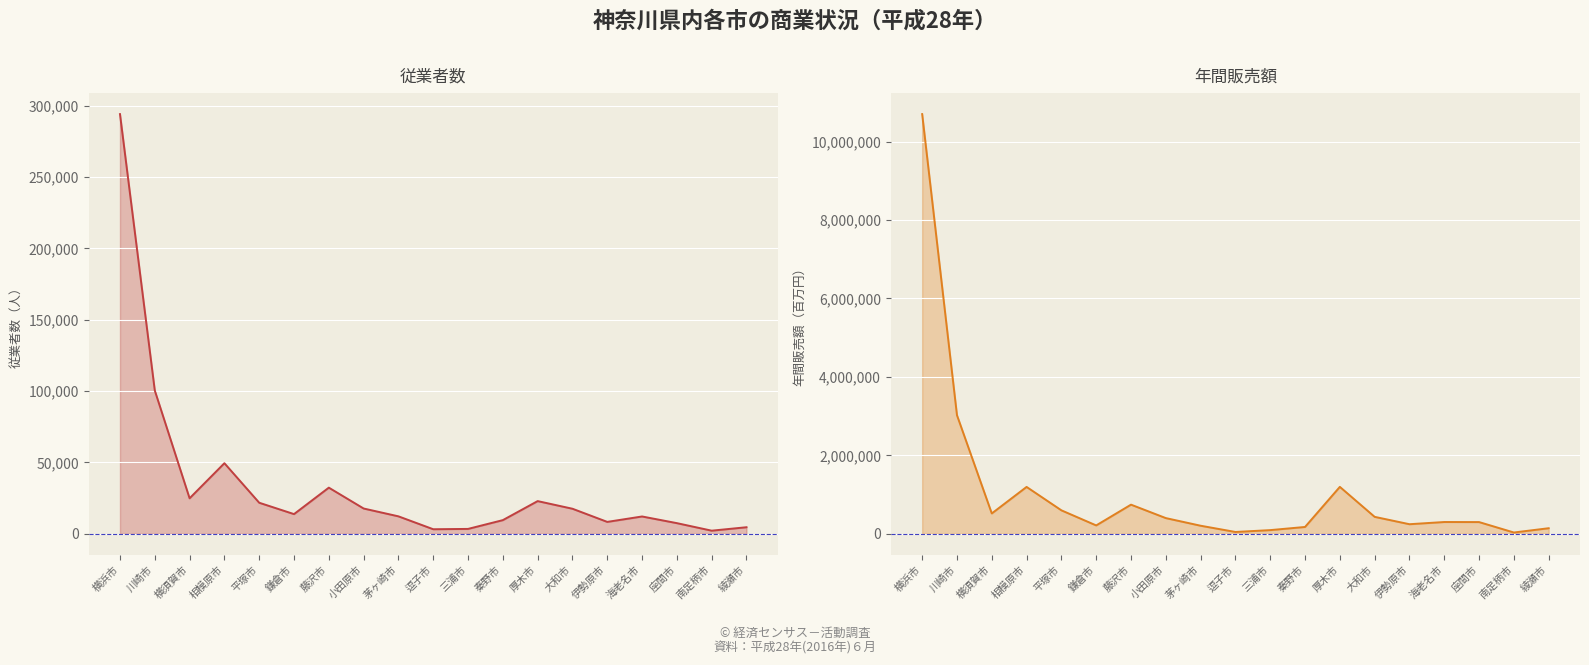

What is the total value across all series at 横須賀市?

543584